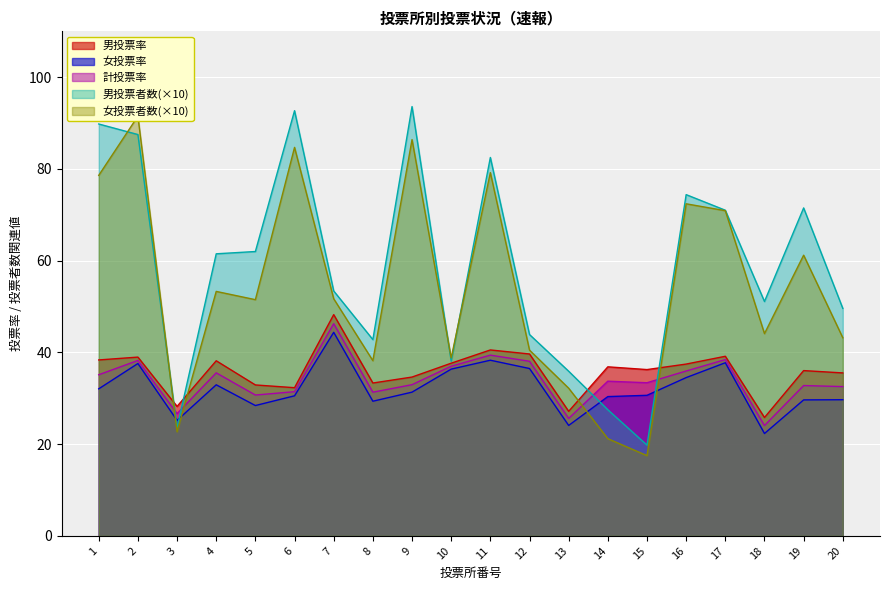

Where does the 計投票率 series first go above 33?

1